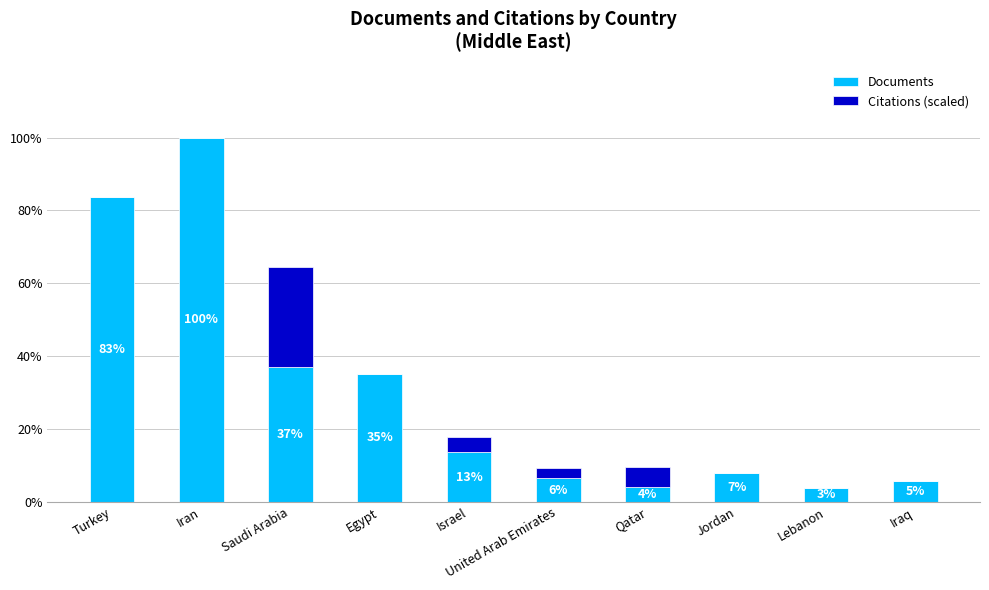

What are all the series names shown in the legend?

Documents, Citations (scaled)